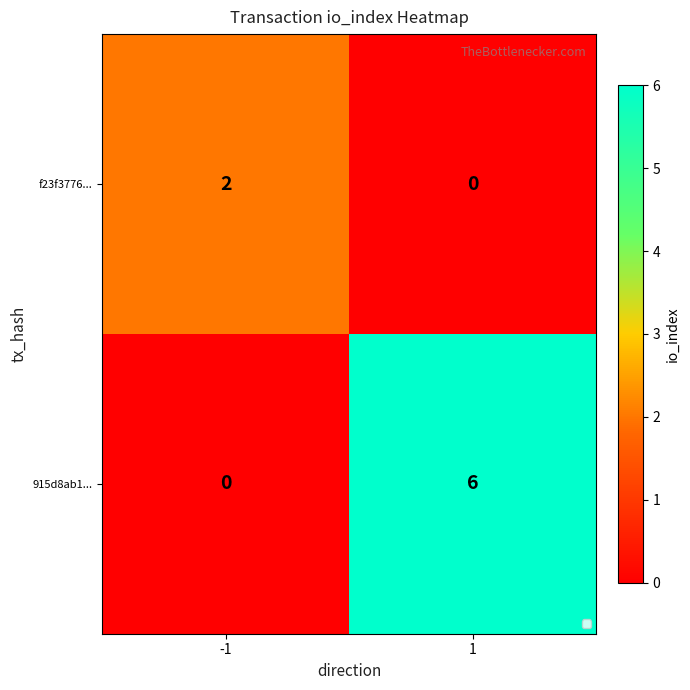

What is the sum of the f23f3776... values at -1 and 1?

2